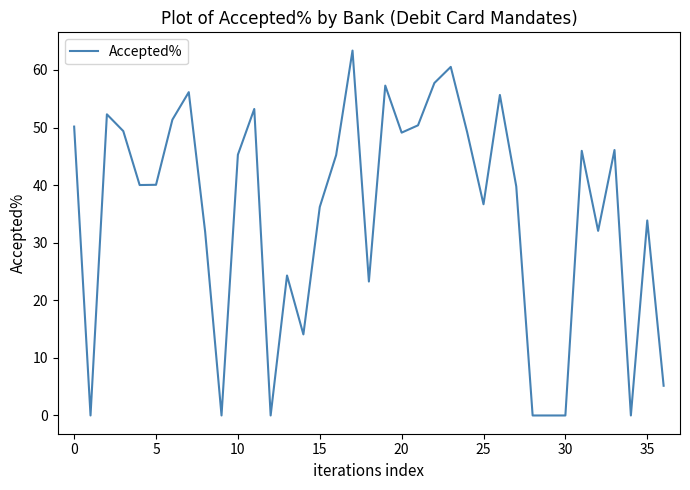

What is the maximum value shown in the chart?

63.4